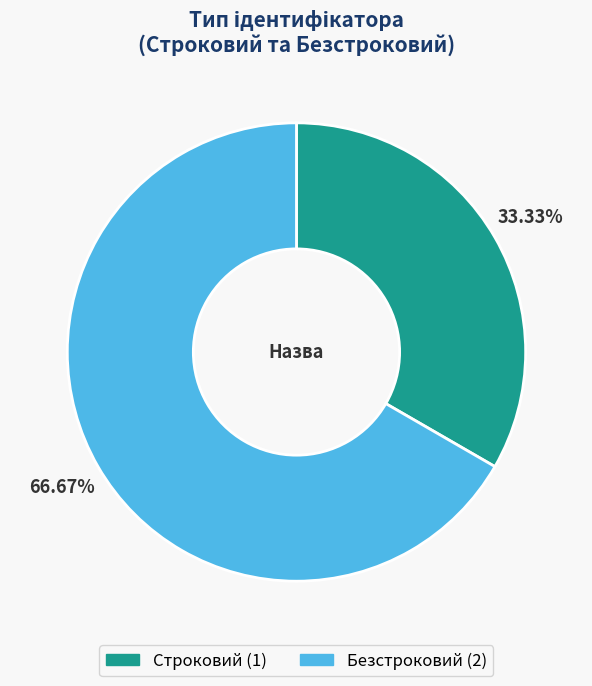

The Строковий slice represents 39% of the pie. True or false?

False